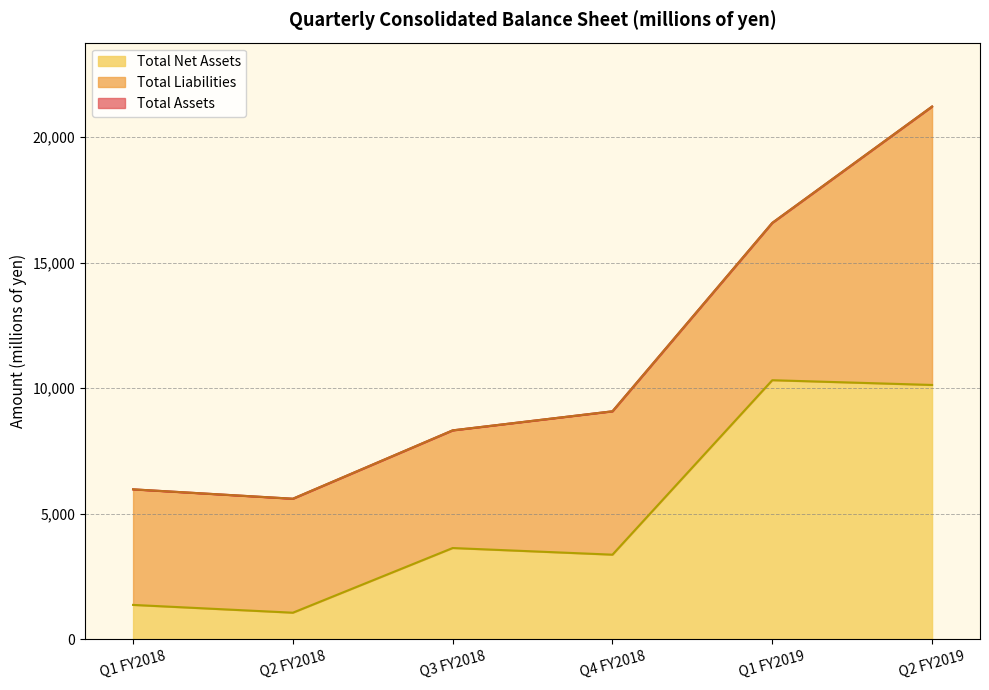

Is it true that Total Assets equals 27678 at Q1 FY2019?

False